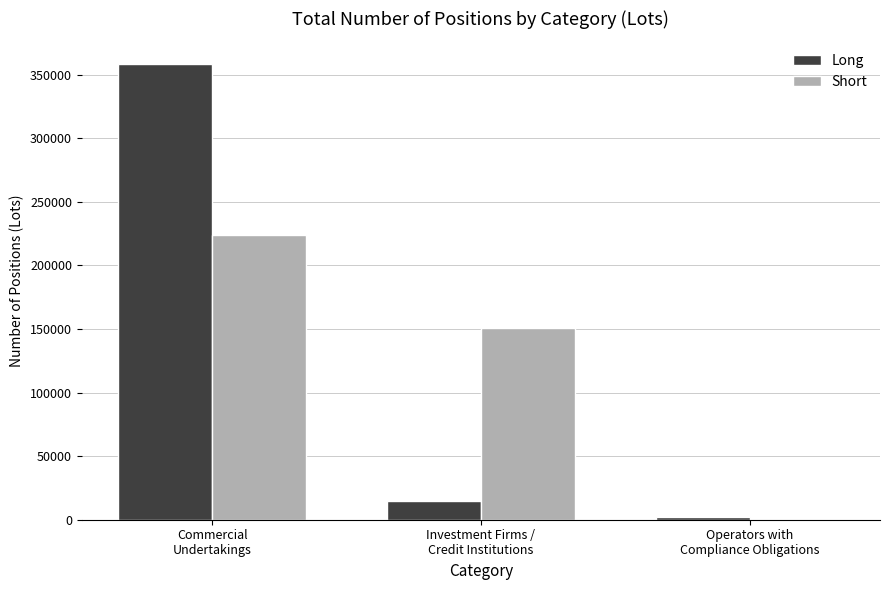

How many values in the Long series exceed 14457?

2